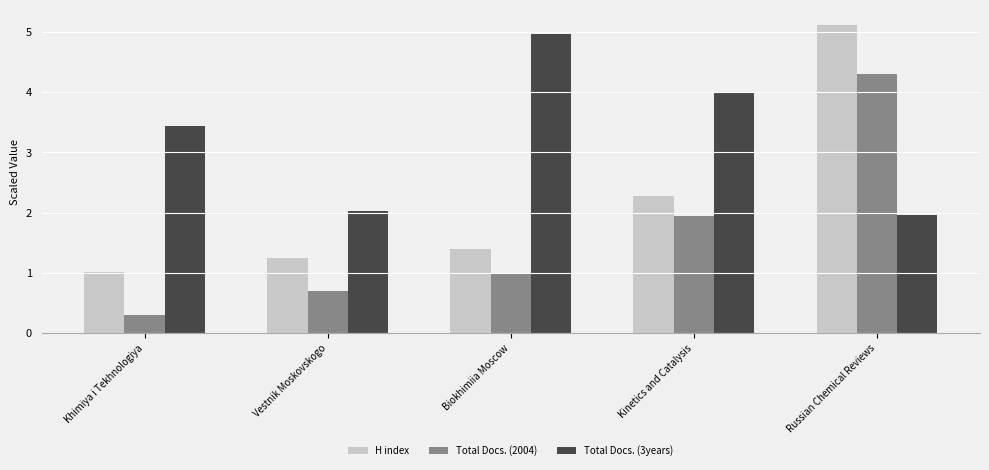

Which series changed the most between Khimiya i Tekhnologiya and Russian Chemical Reviews?

H index